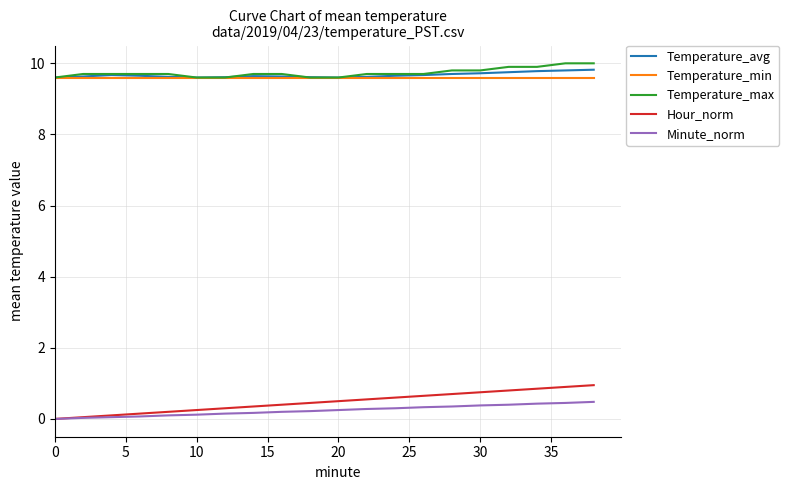

Which series has the widest spread of values?

Hour_norm